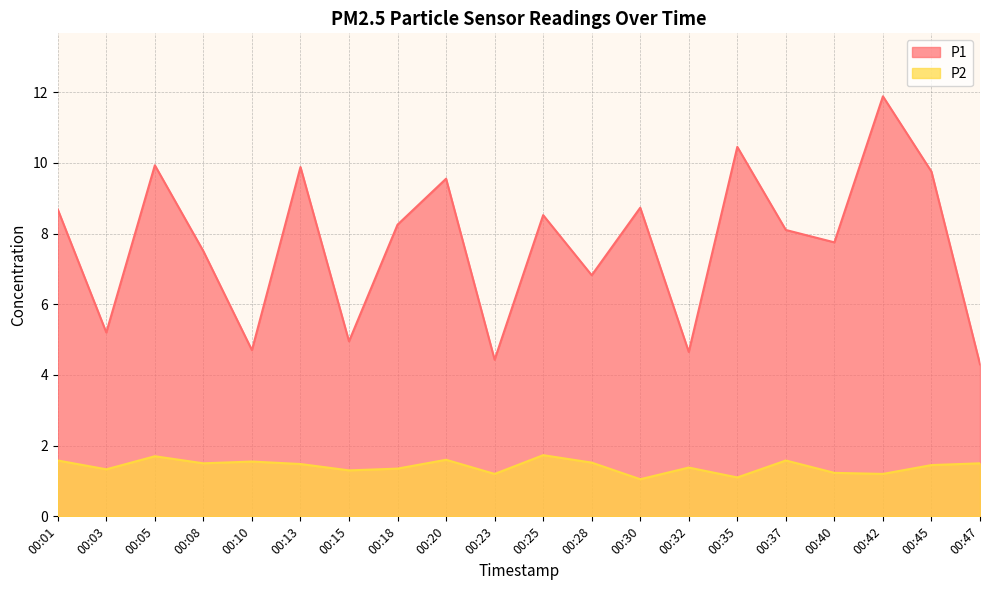

What is the difference between the P2 values at 00:10 and 00:20?

0.1